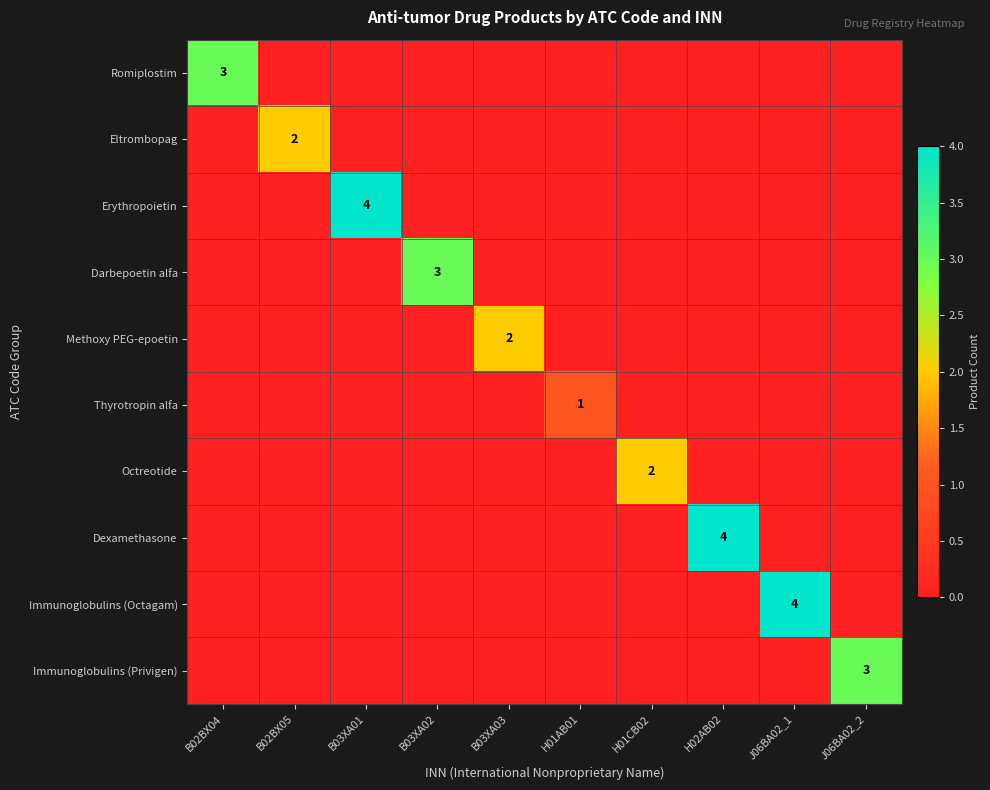

Count the Immunoglobulins (Octagam) values in the range 0 to 1.

9